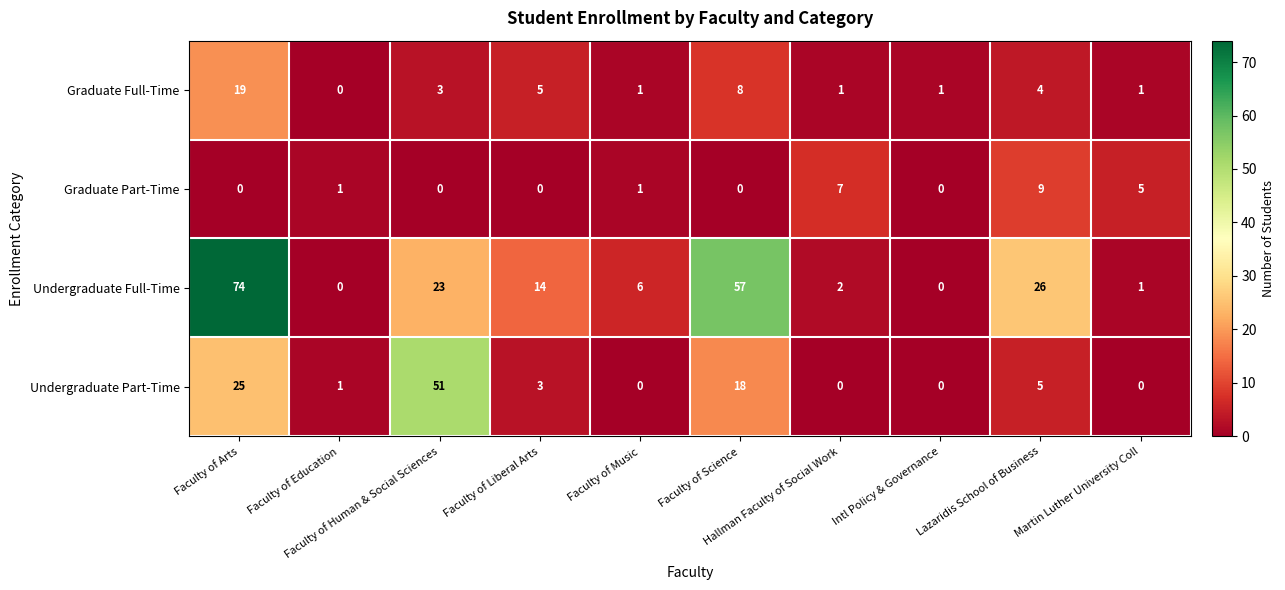

Rank the series at Faculty of Arts from lowest to highest value.

Graduate Part-Time, Graduate Full-Time, Undergraduate Part-Time, Undergraduate Full-Time